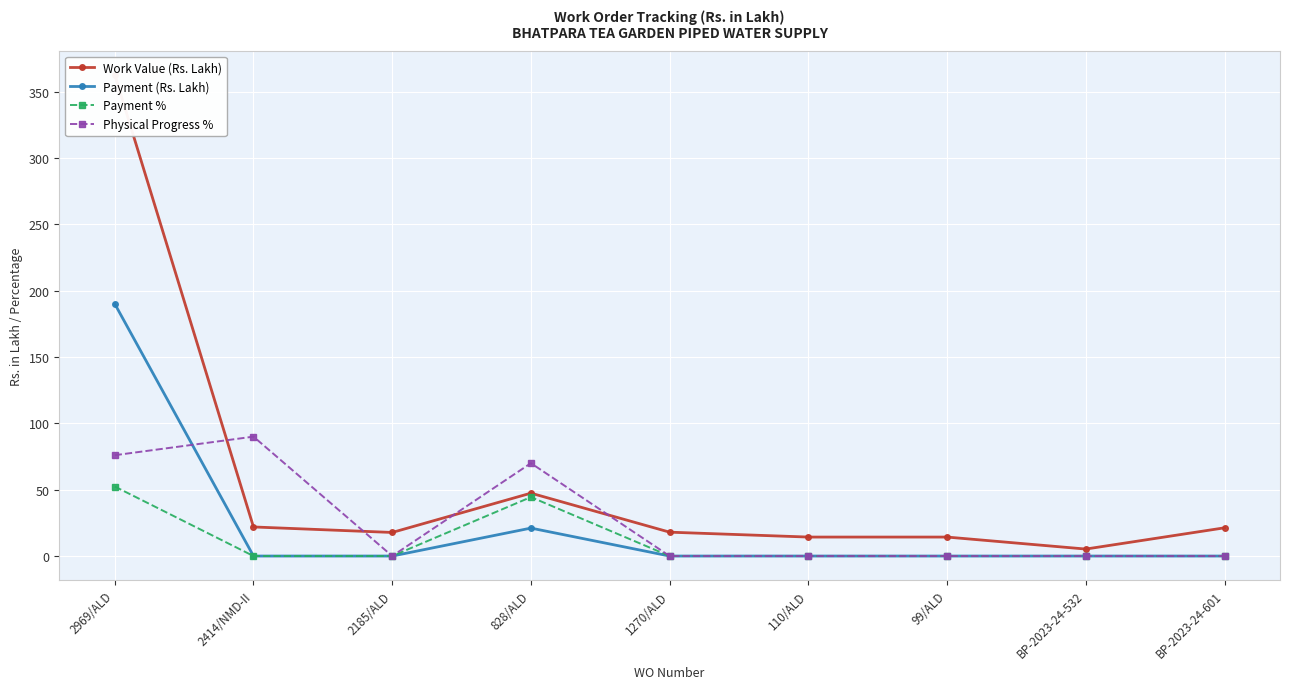

True or false: Payment % and Physical Progress % intersect in this chart.

False